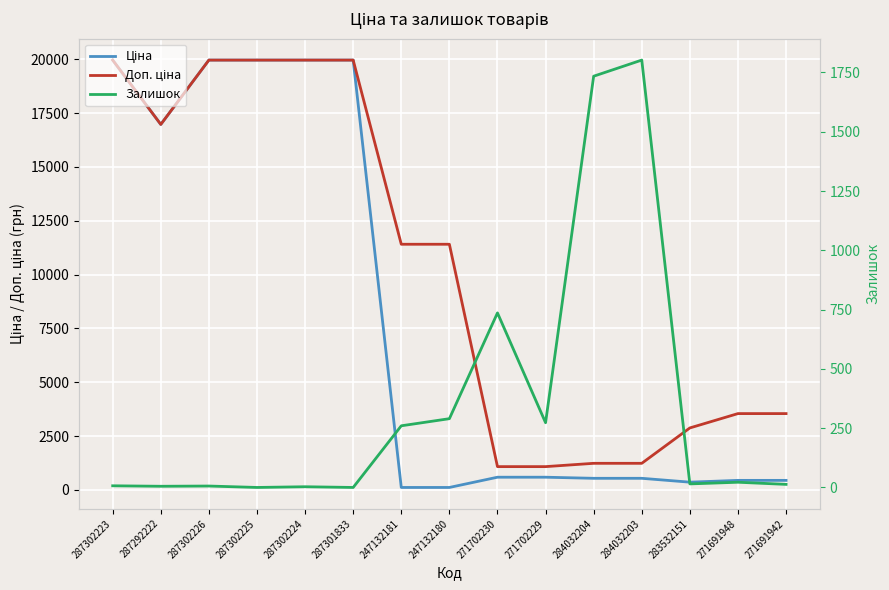

How many values in the Доп. ціна series exceed 11410?

6